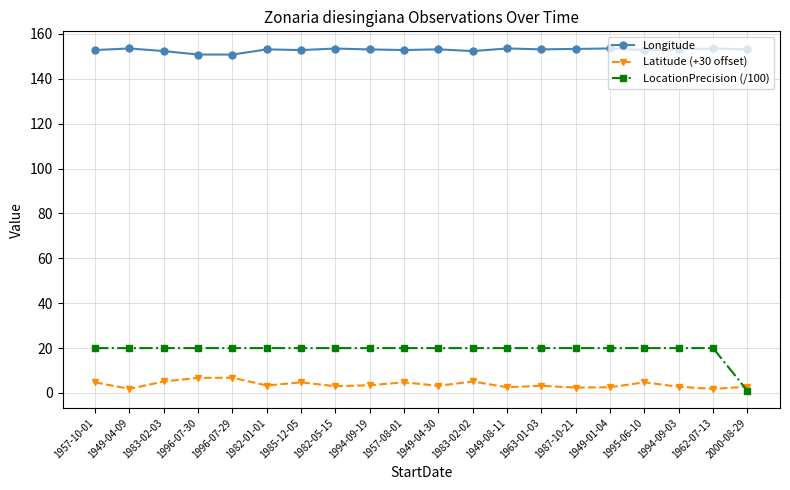

Is it true that Longitude equals 271.4 at 1983-02-02?

False